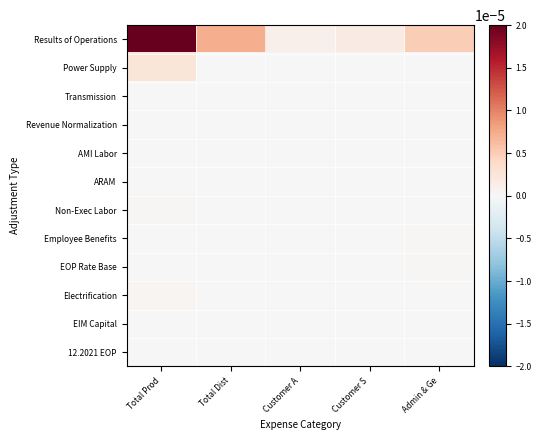

Which series changed the most between Customer A and Customer S?

Results of Operations